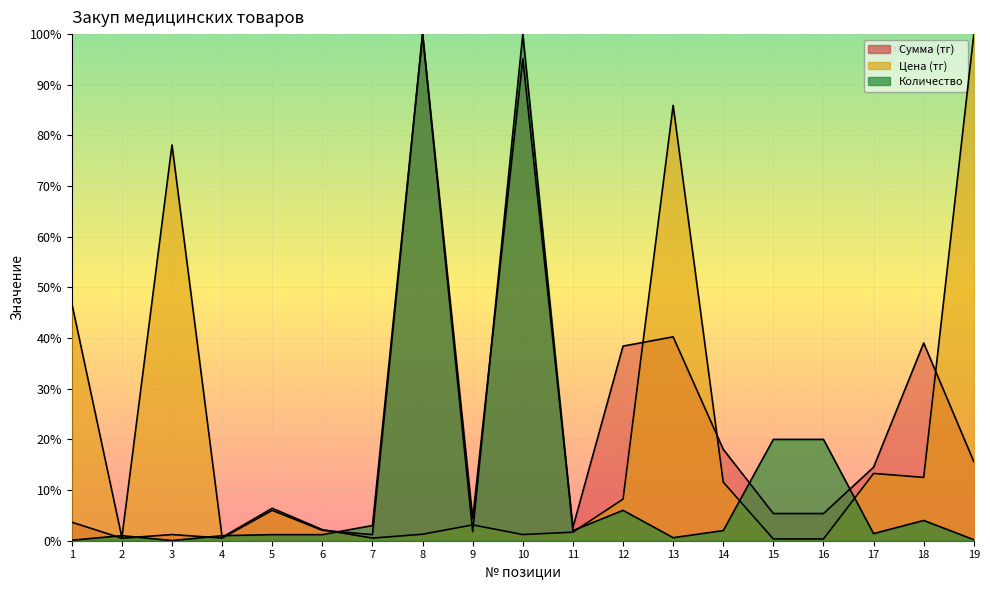

What is the value of the Количество point at the 18th from the left?

4.0